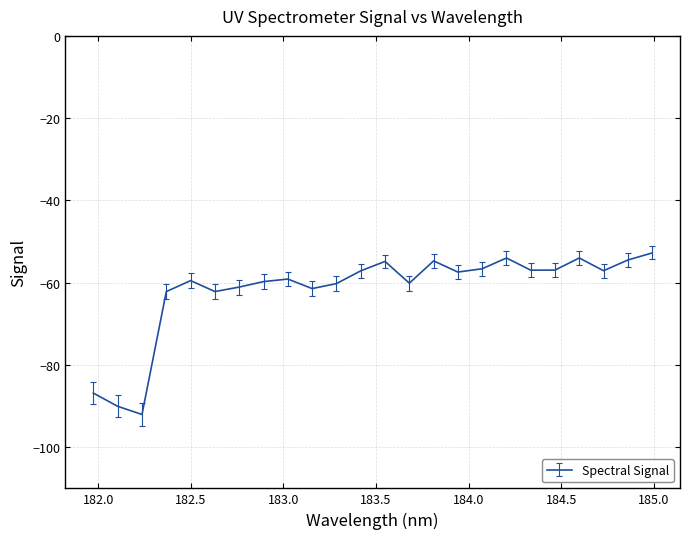

What is the difference between the maximum and minimum values?

39.3